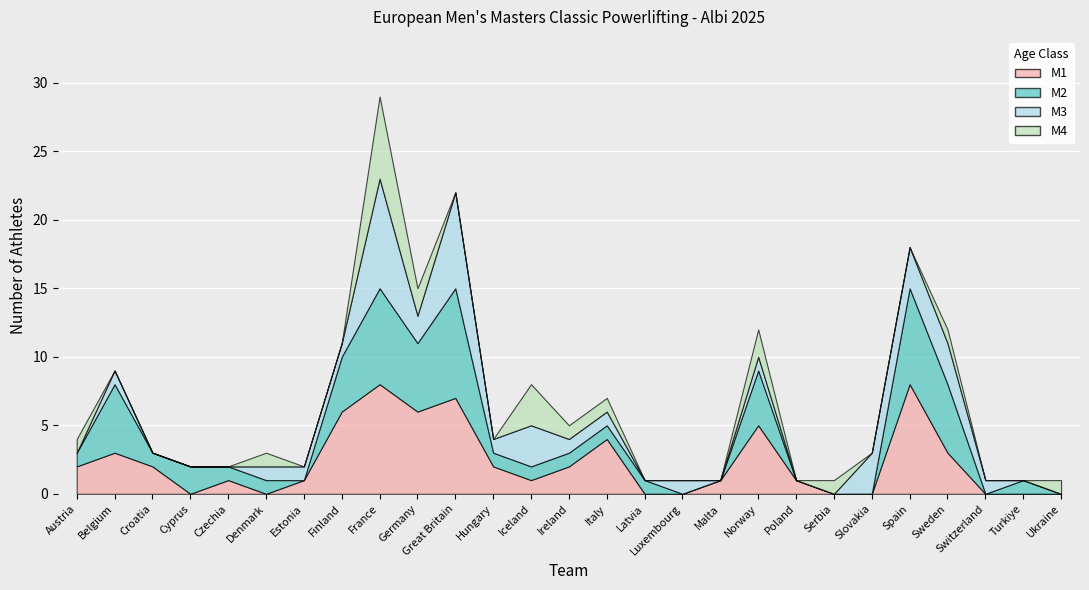

What position from the right is Slovakia?

6